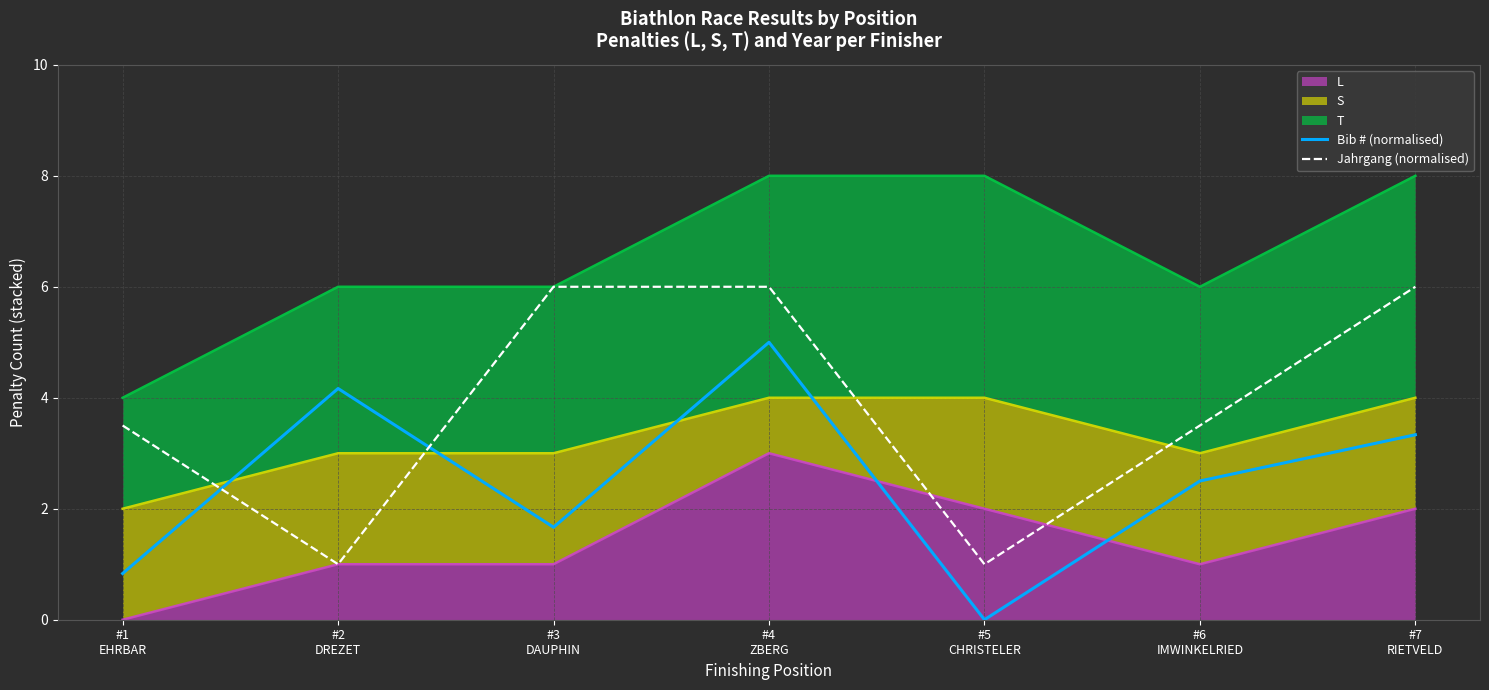

What is the sum of the Bib # (normalised) values at #4
ZBERG and #7
RIETVELD?

8.3